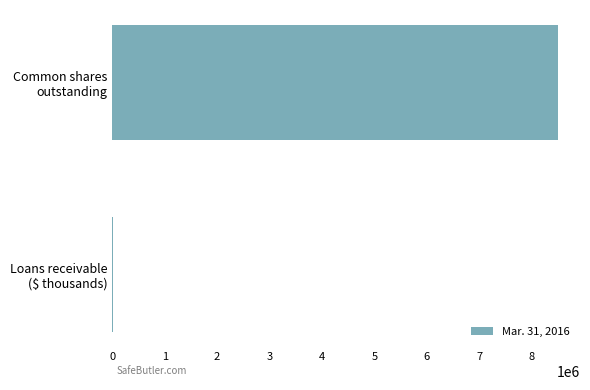

What is the sum of all values?

8508508